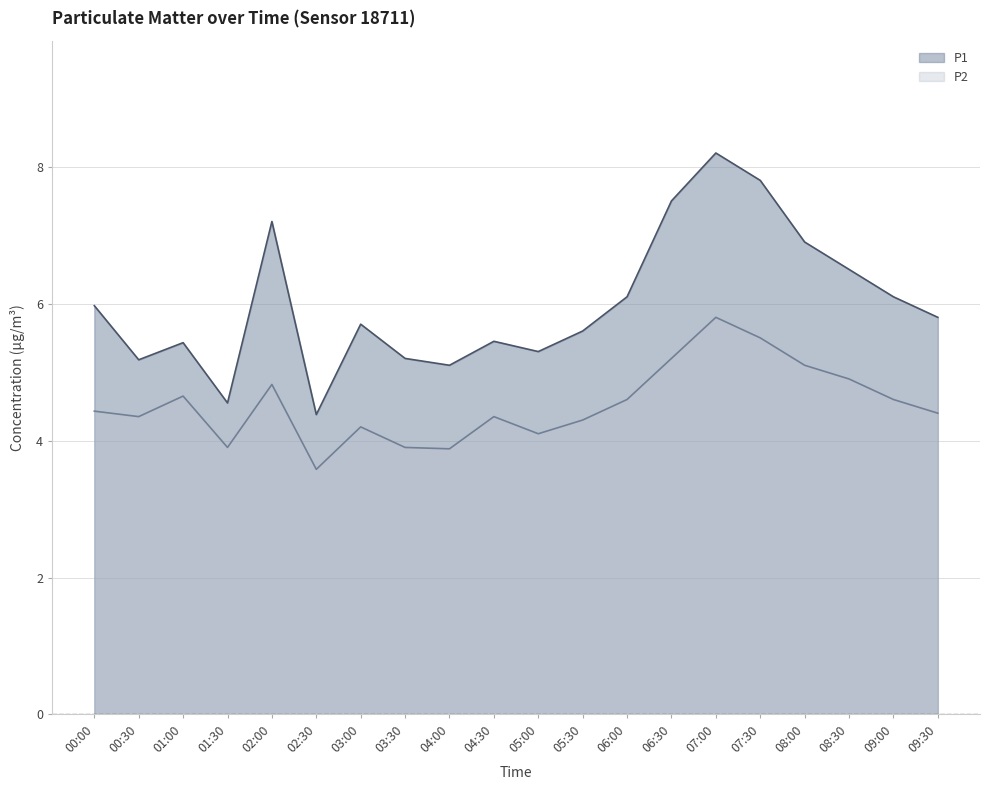

Which series changed the most between 01:30 and 05:30?

P1